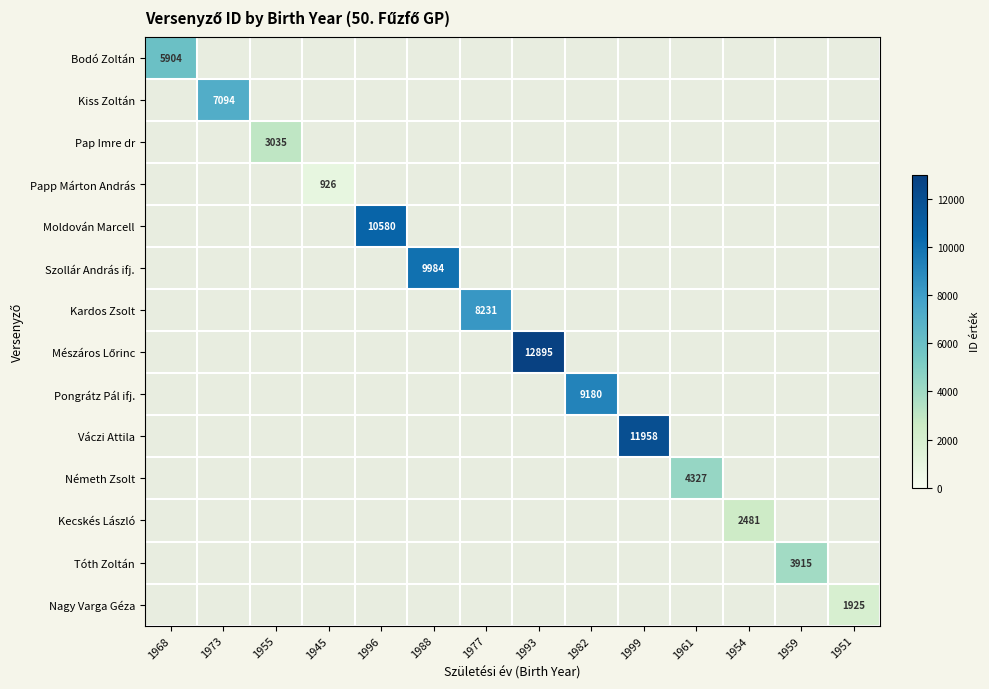

True or false: Tóth Zoltán has a value of 5531 at 1959.

False